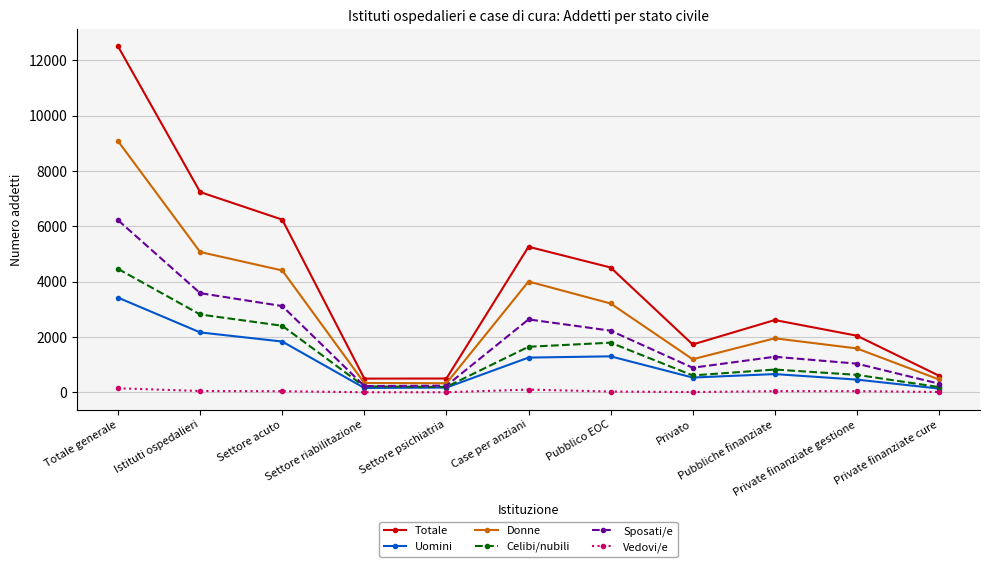

What is the greatest value displayed?

12500